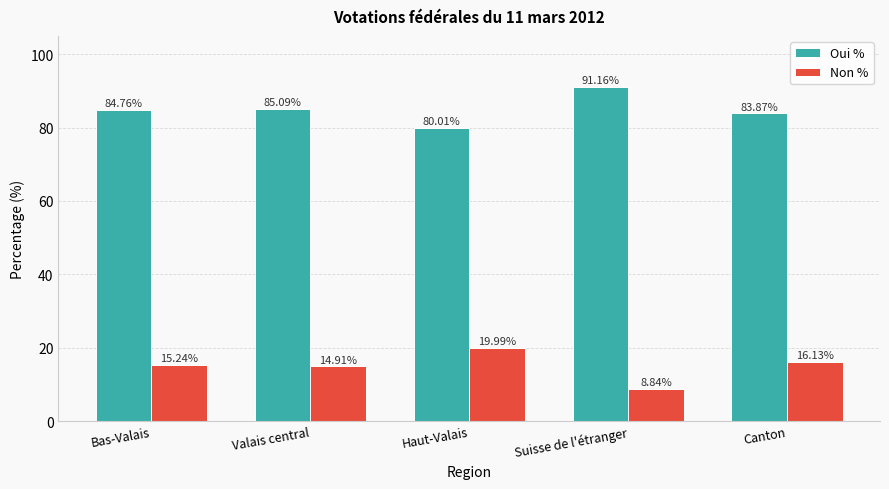

Reading left to right, transcribe all the data shown in this chart.

Oui %: 84.8	85.1	80.0	91.2	83.9
Non %: 15.2	14.9	20.0	8.8	16.1